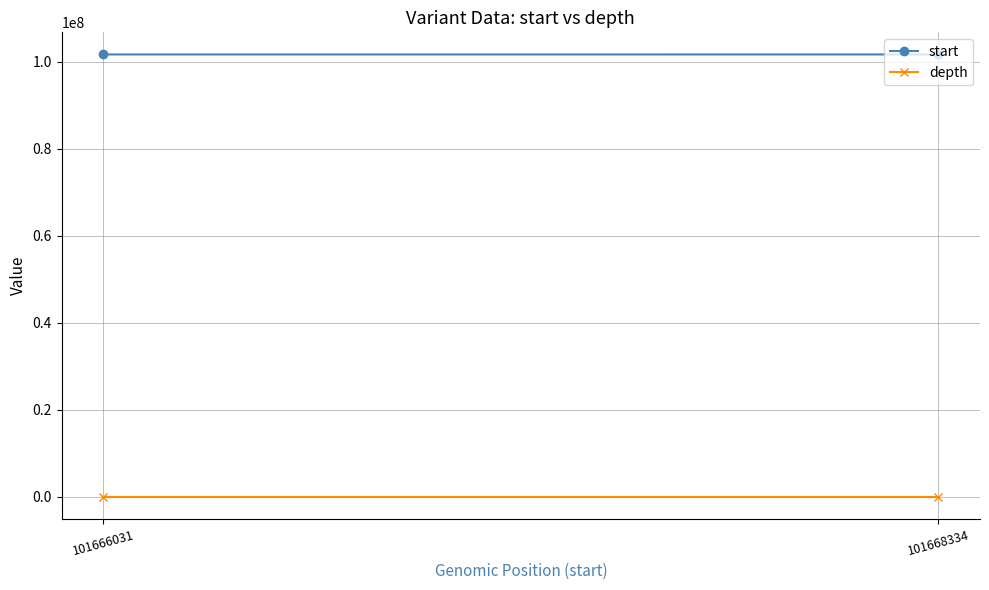

What are all the series names shown in the legend?

start, depth